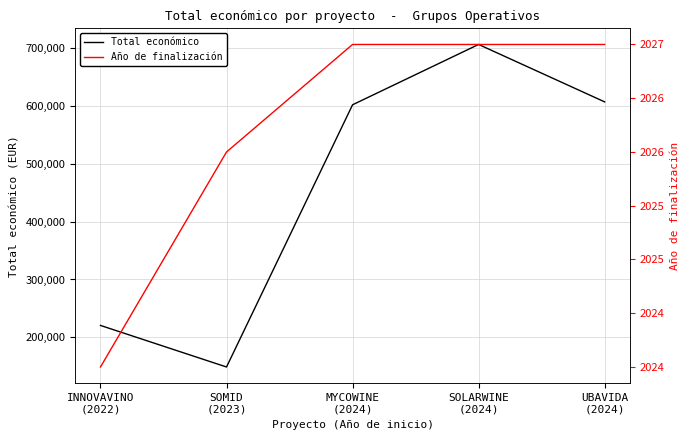

Which series has the largest total across all categories?

Total económico